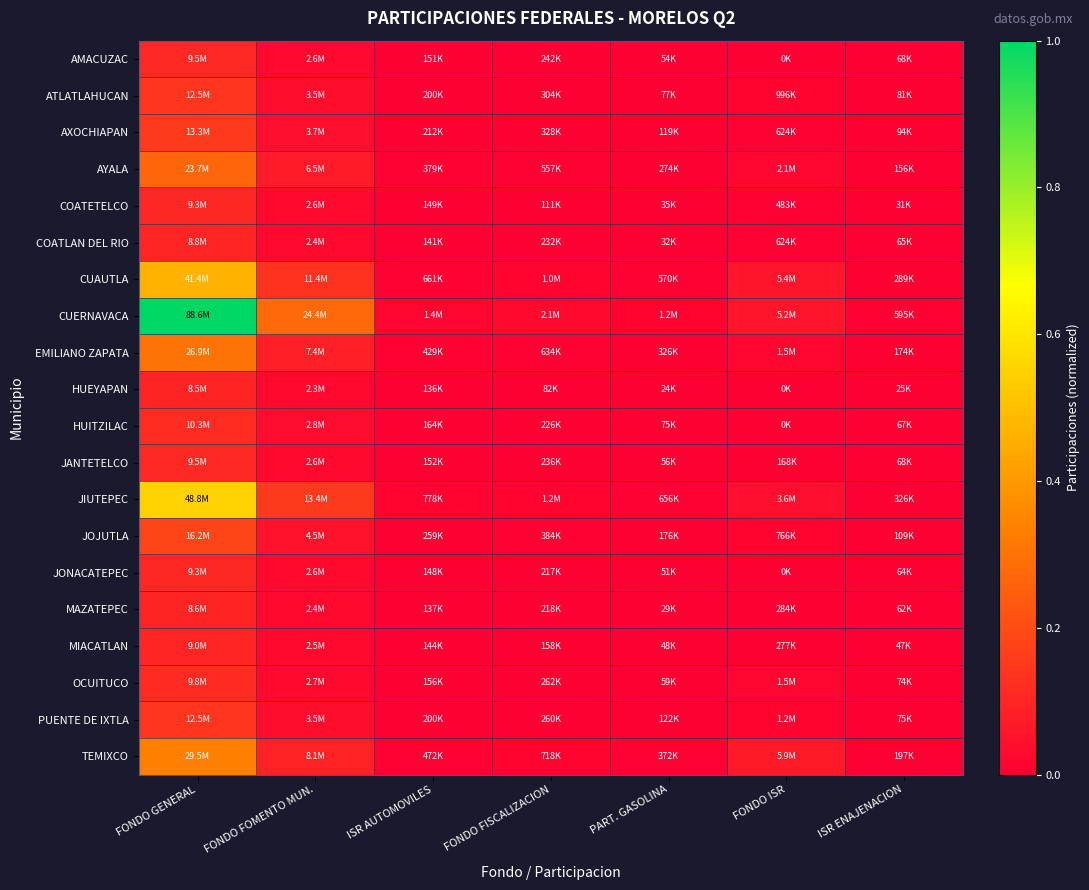

What is the maximum value shown in the chart?

1.0